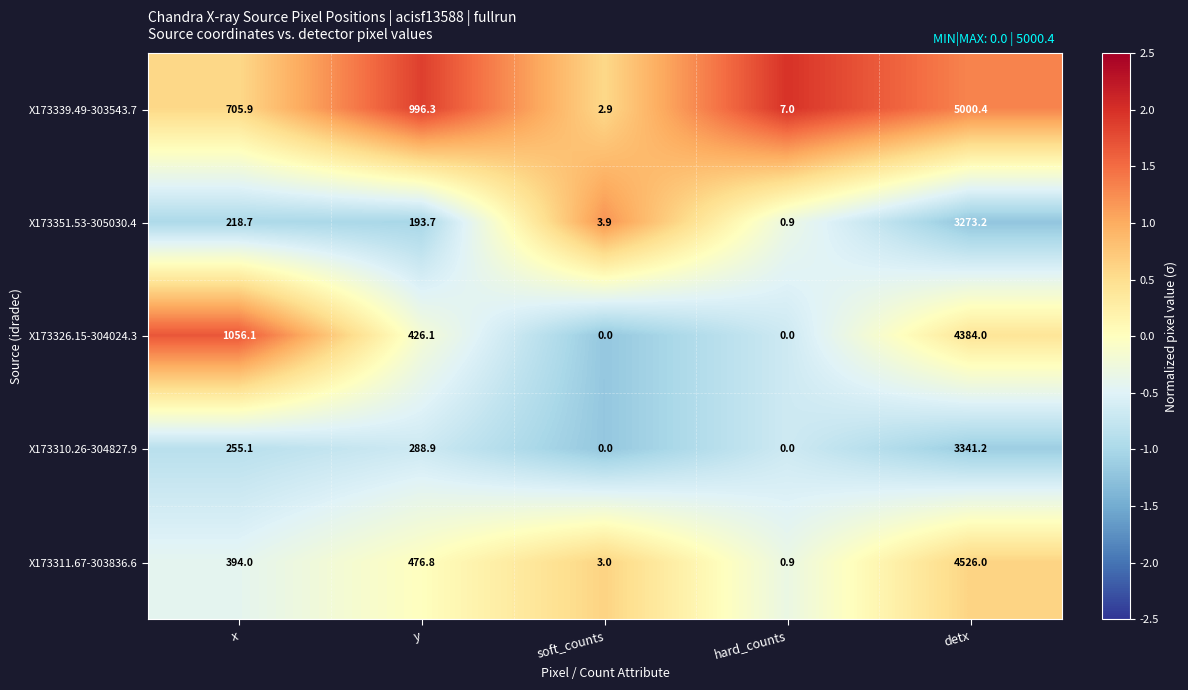

What is the difference between the second highest and second lowest values in the X173326.15-304024.3 series?

1056.1